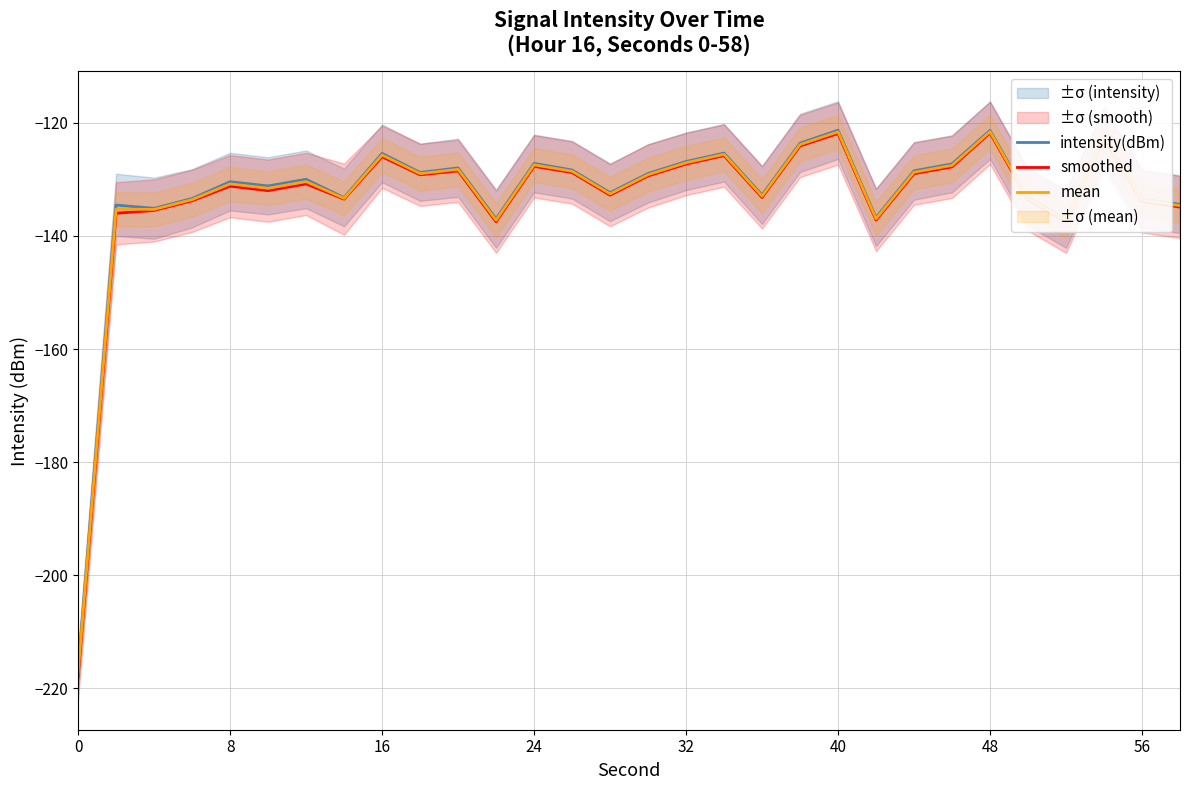

What is the value of the smoothed point at the 7th from the left?

-130.8